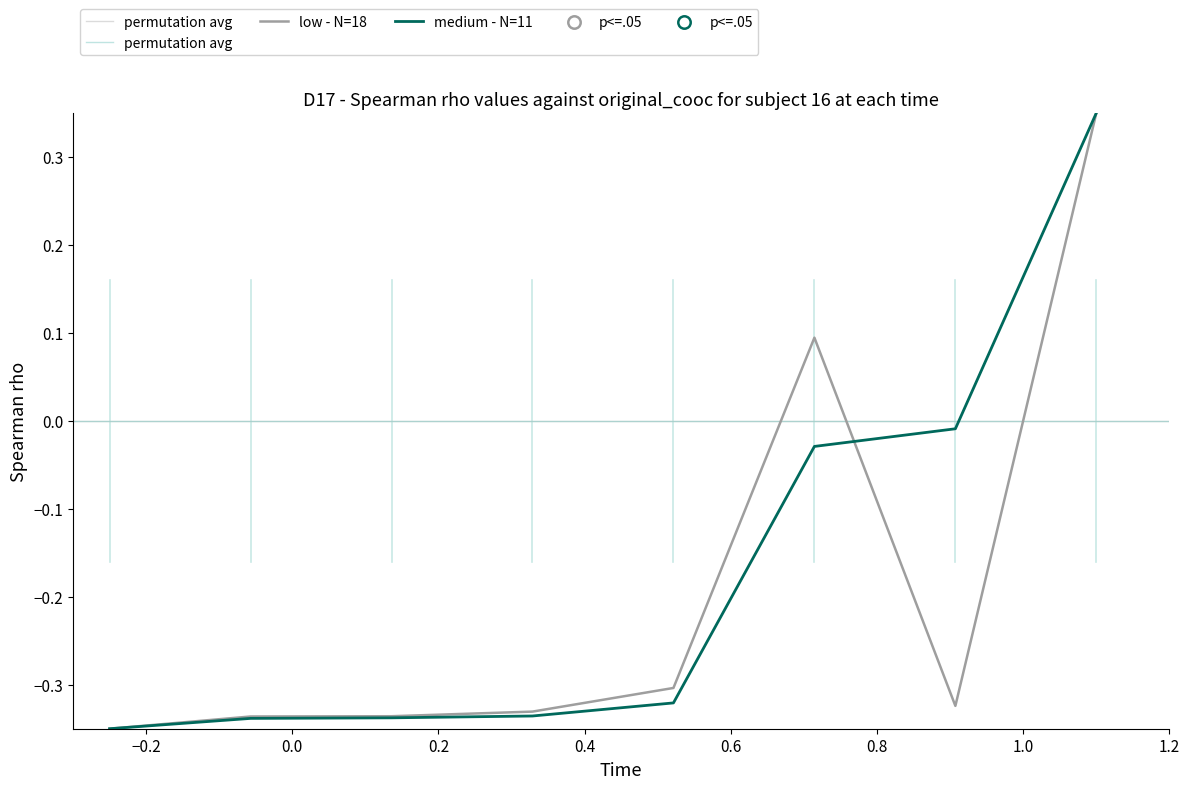

Which series contains the highest Y value?

low - N=18